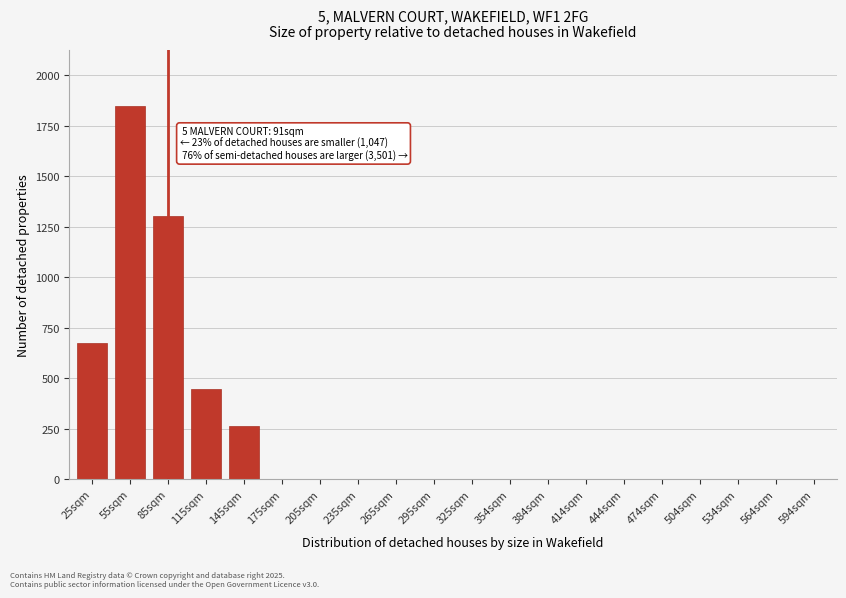

Reading right to left, transcribe all the data shown in this chart.

594sqm=2	564sqm=2	534sqm=2	504sqm=2	474sqm=2	444sqm=2	414sqm=2	384sqm=2	354sqm=2	325sqm=2	295sqm=2	265sqm=2	235sqm=2	205sqm=2	175sqm=2	145sqm=261	115sqm=447	85sqm=1303	55sqm=1847	25sqm=672